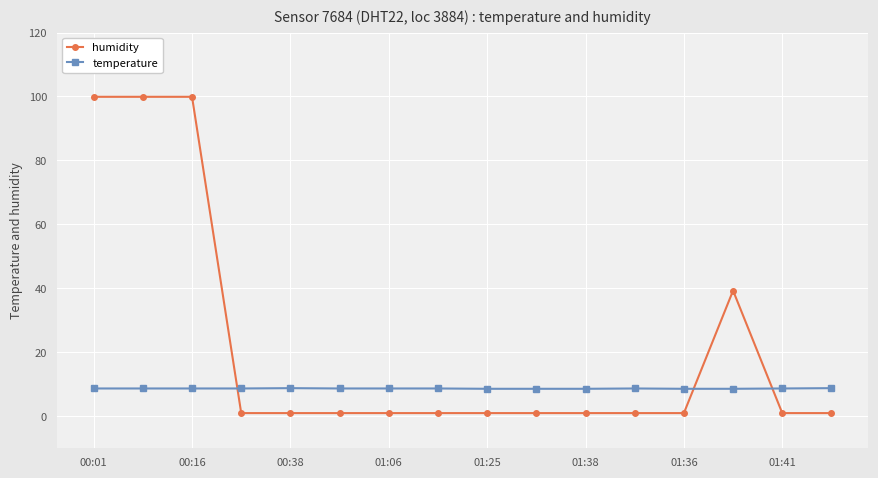

How many lines are shown in the chart?

2